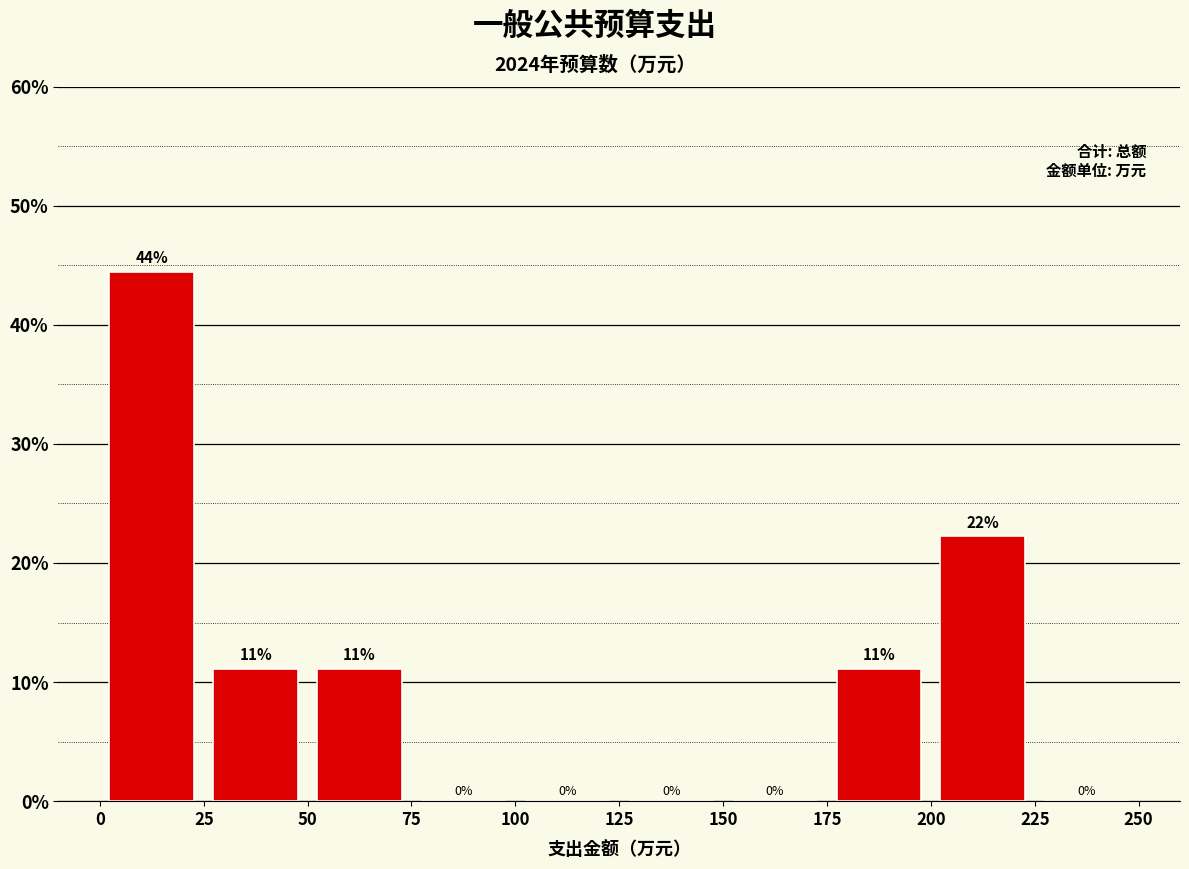

Over which range of the x-axis is the bar tallest?

0 to 25